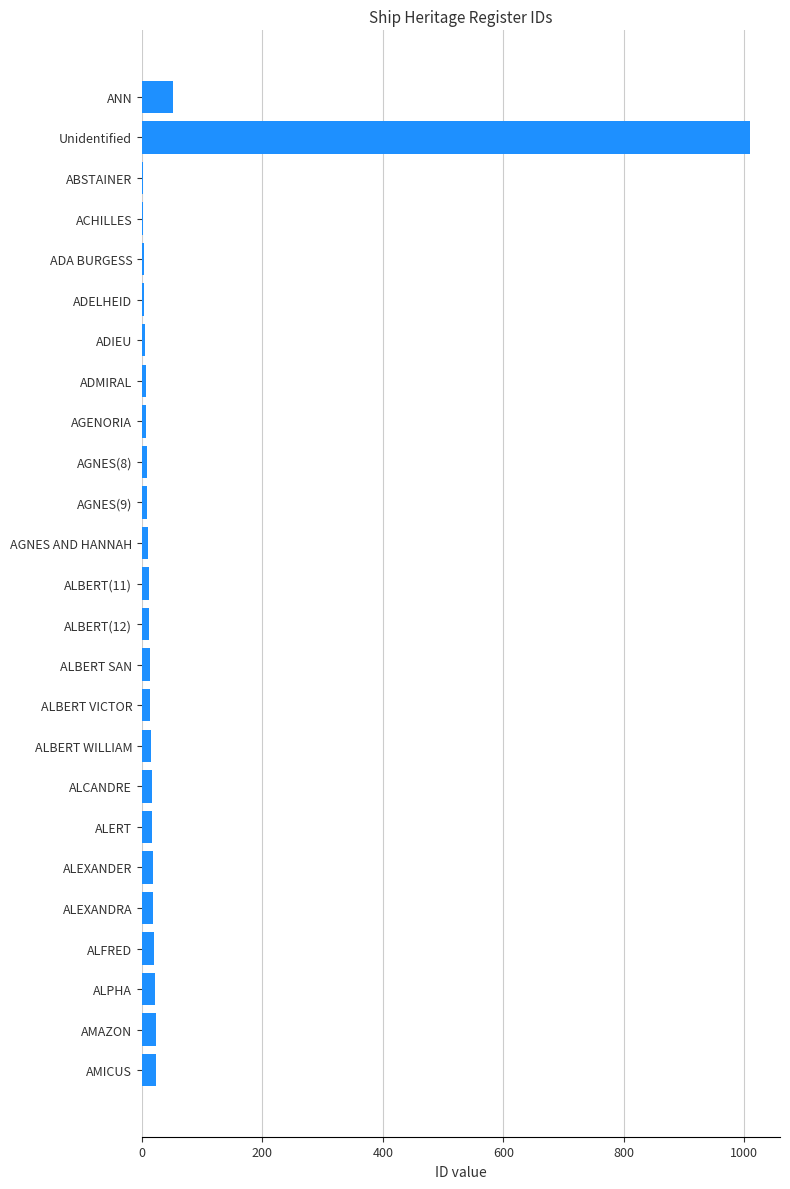

How many data points does each series have?

25